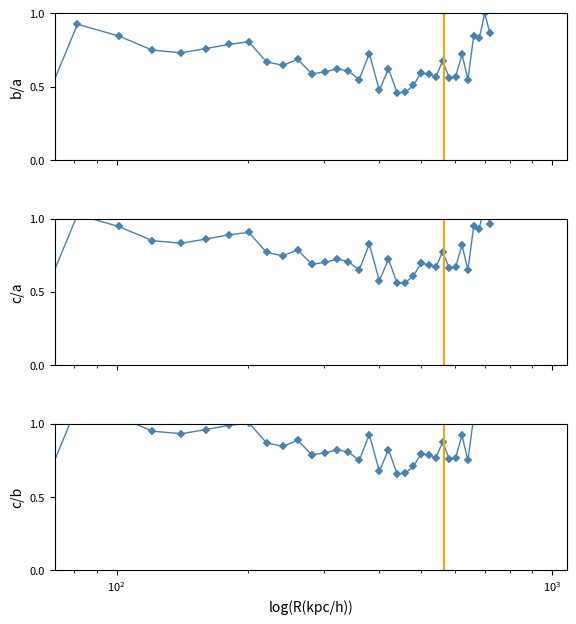

True or false: the data shows 1.3 at 21.

False